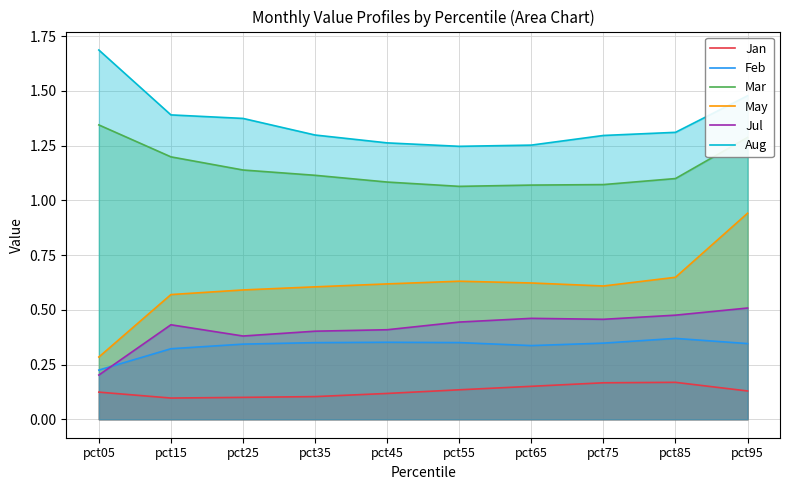

What are all the series names shown in the legend?

Jan, Feb, Mar, May, Jul, Aug